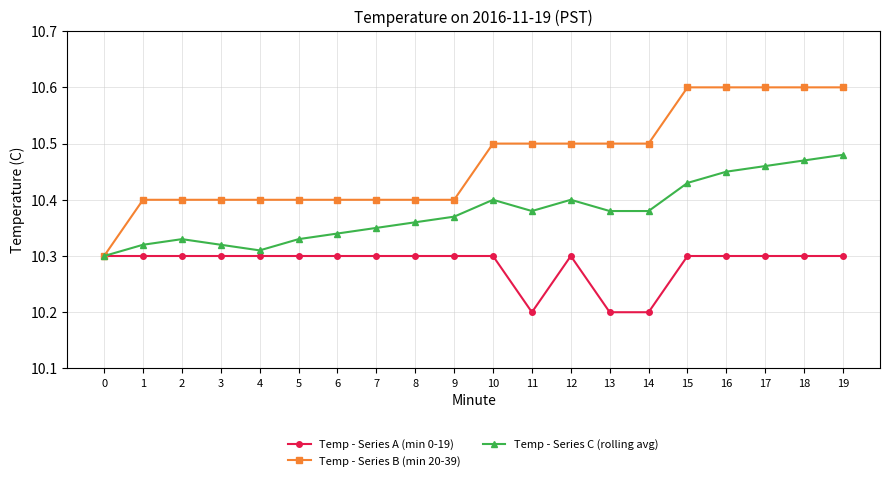

What is the value of the Temp - Series A (min 0-19) point at the 12th from the left?

10.2